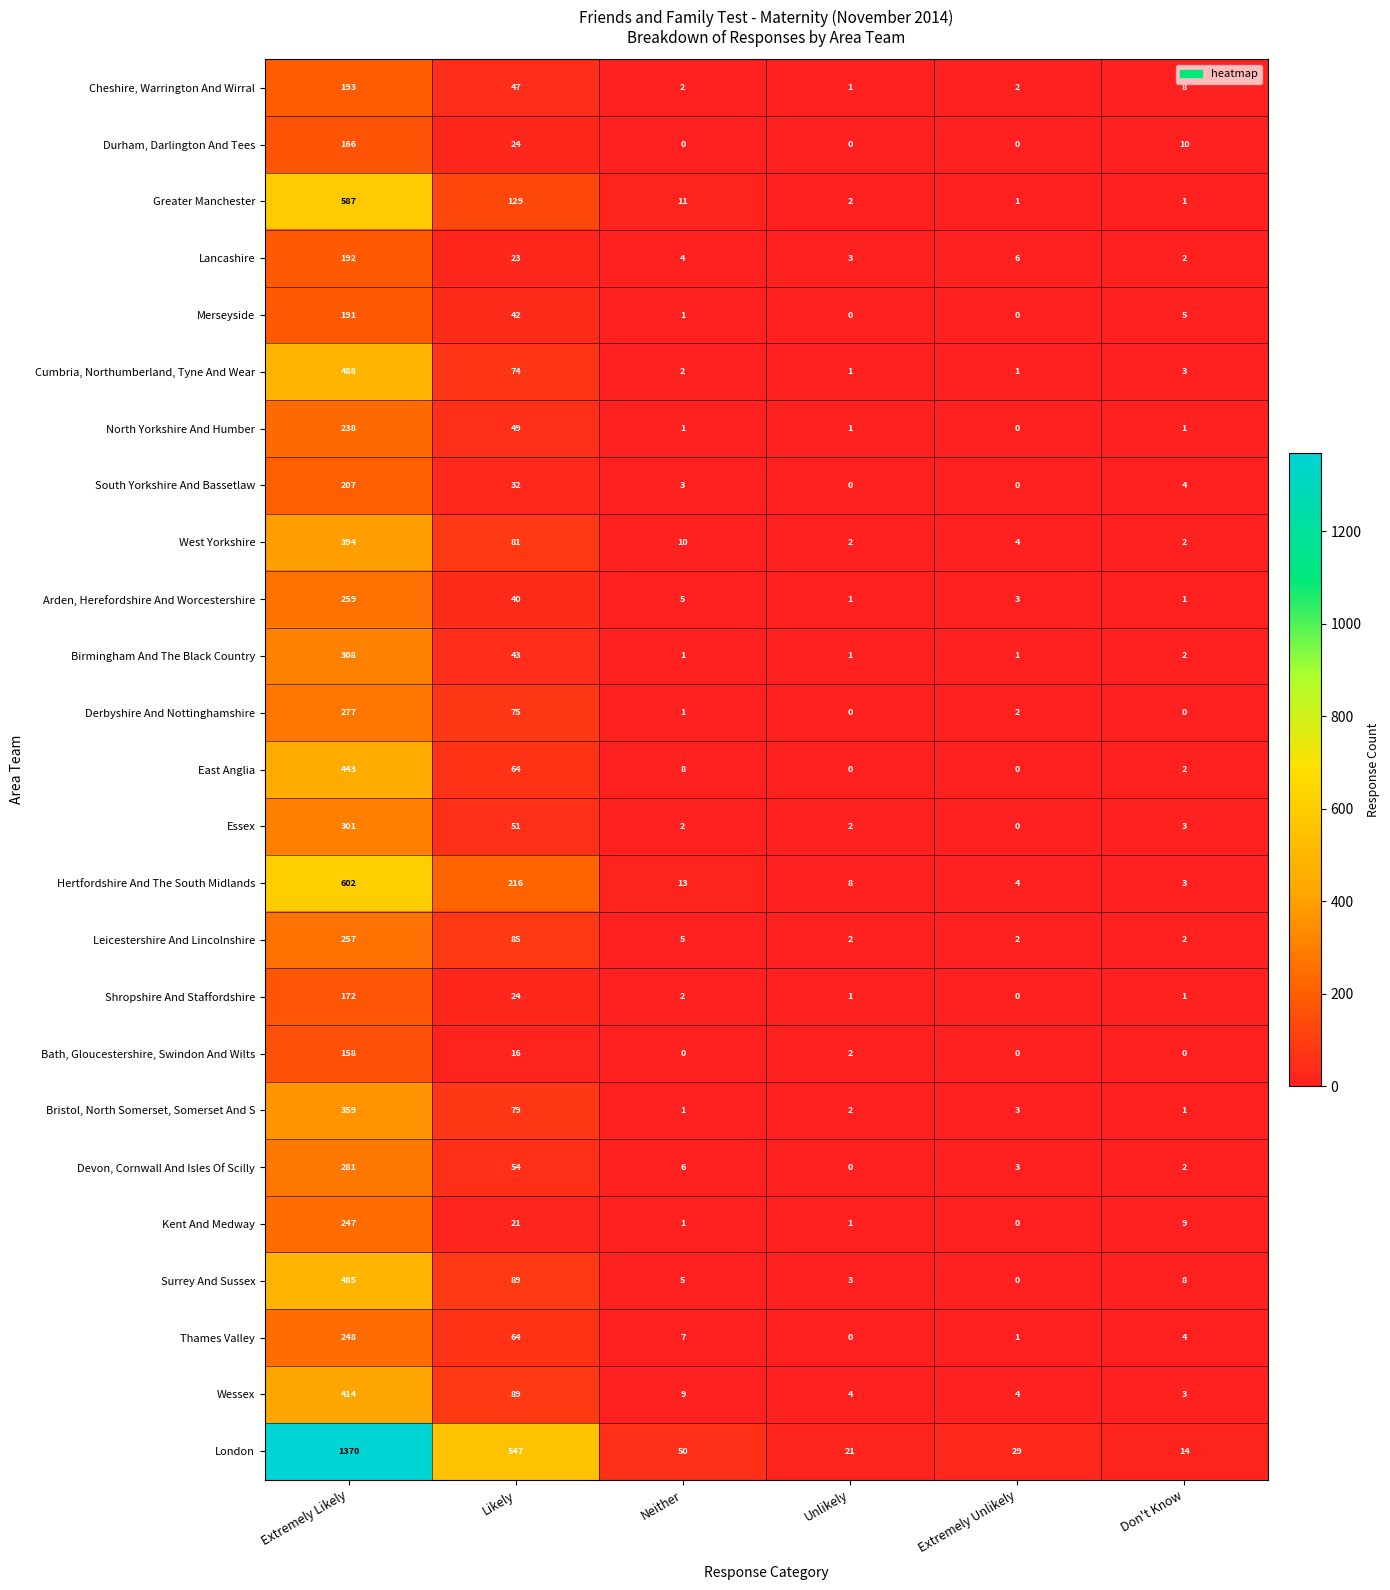

Rank the series by their maximum value, from highest to lowest.

London, Hertfordshire And The South Midlands, Greater Manchester, Cumbria, Northumberland, Tyne And Wear, Surrey And Sussex, East Anglia, Wessex, West Yorkshire, Bristol, North Somerset, Somerset And S, Birmingham And The Black Country, Essex, Devon, Cornwall And Isles Of Scilly, Derbyshire And Nottinghamshire, Arden, Herefordshire And Worcestershire, Leicestershire And Lincolnshire, Thames Valley, Kent And Medway, North Yorkshire And Humber, South Yorkshire And Bassetlaw, Cheshire, Warrington And Wirral, Lancashire, Merseyside, Shropshire And Staffordshire, Durham, Darlington And Tees, Bath, Gloucestershire, Swindon And Wilts